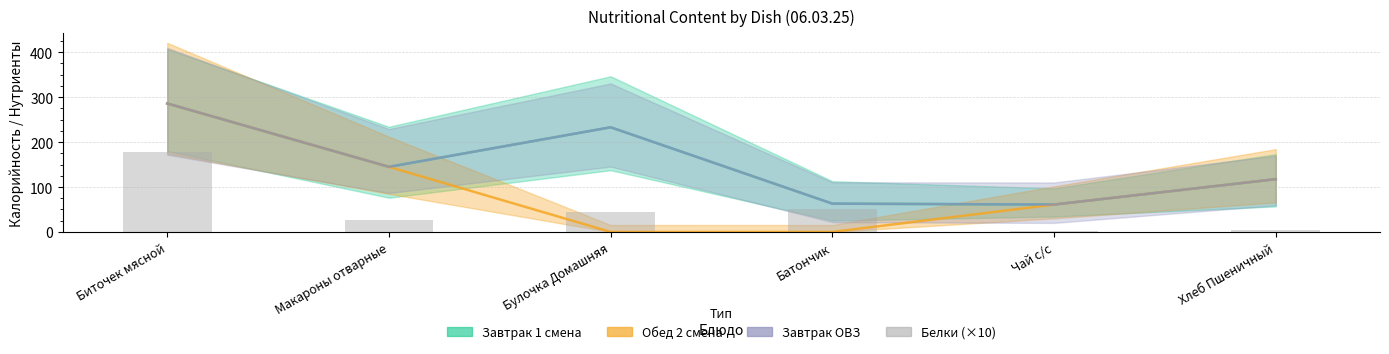

True or false: the data shows 178.0 at Биточек мясной.

True